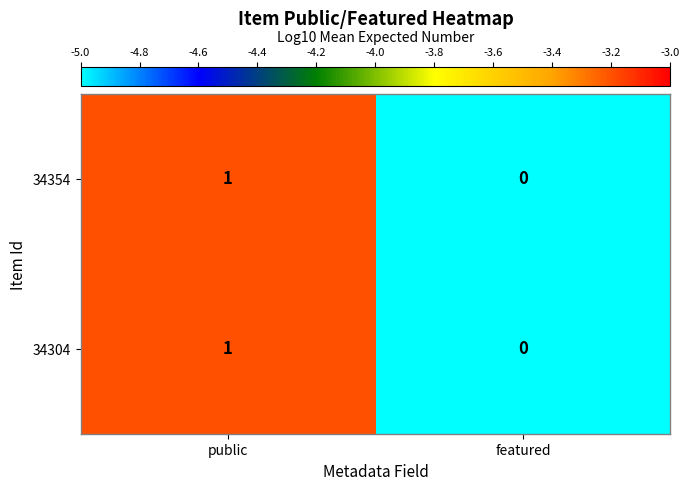

List the labels in order of 34354 value, smallest first.

featured, public